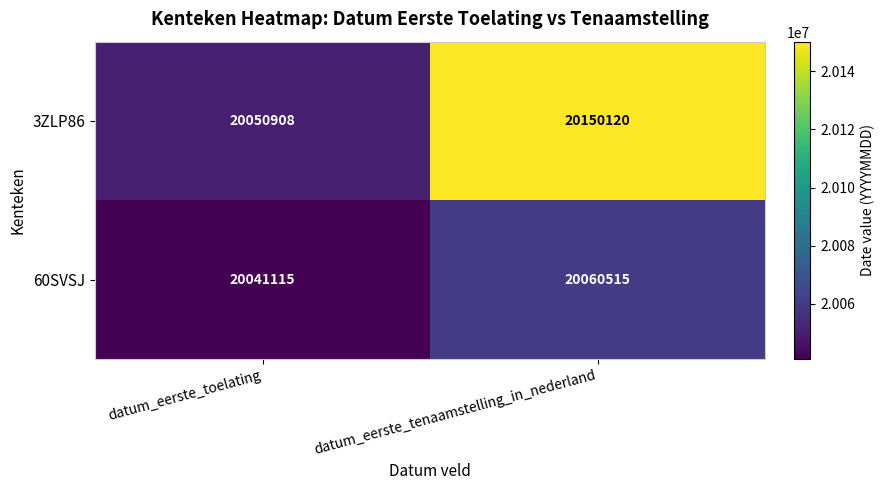

At datum_eerste_toelating, list the series in order from smallest to largest.

60SVSJ, 3ZLP86